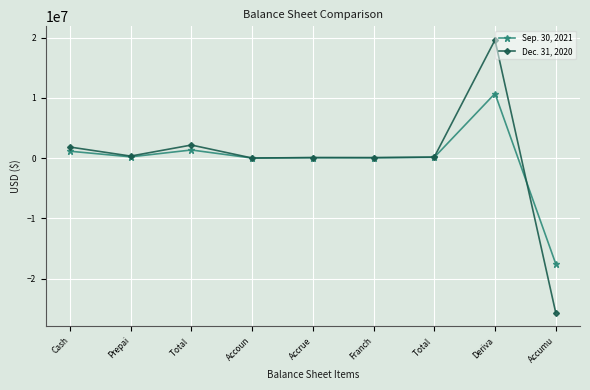

What is the label of the 7th point from the right?

Total 